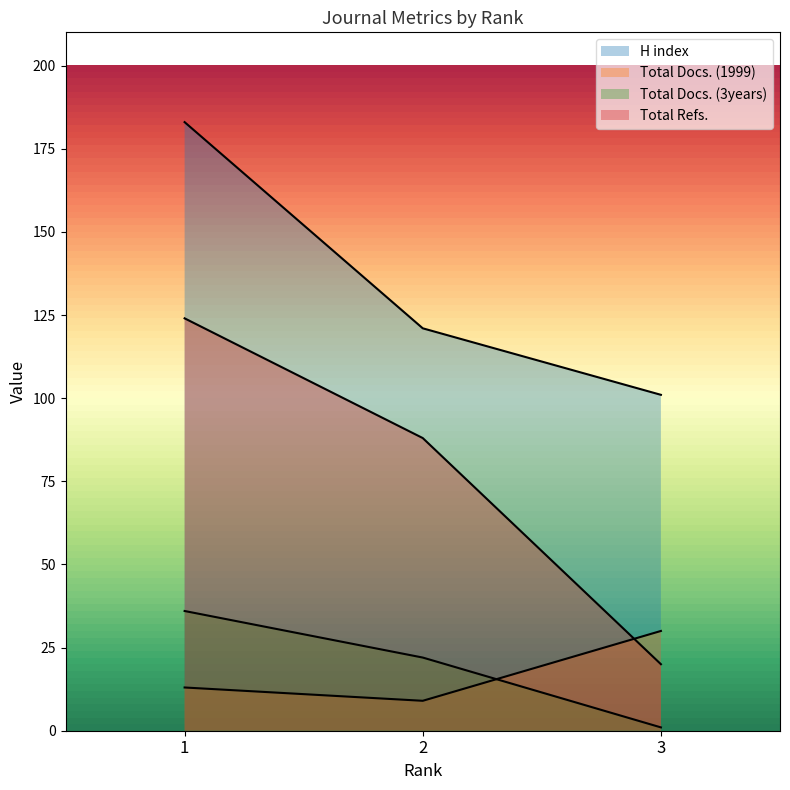

What is the difference between the highest and lowest values at 1?

170